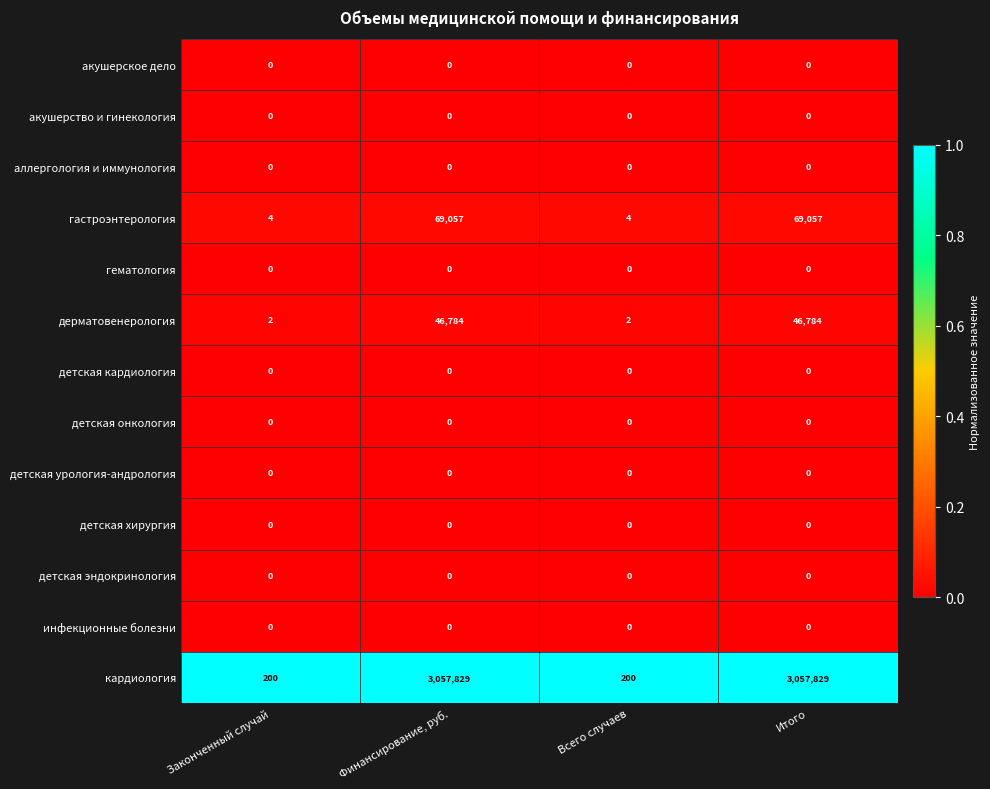

What is the maximum value shown in the chart?

3057829